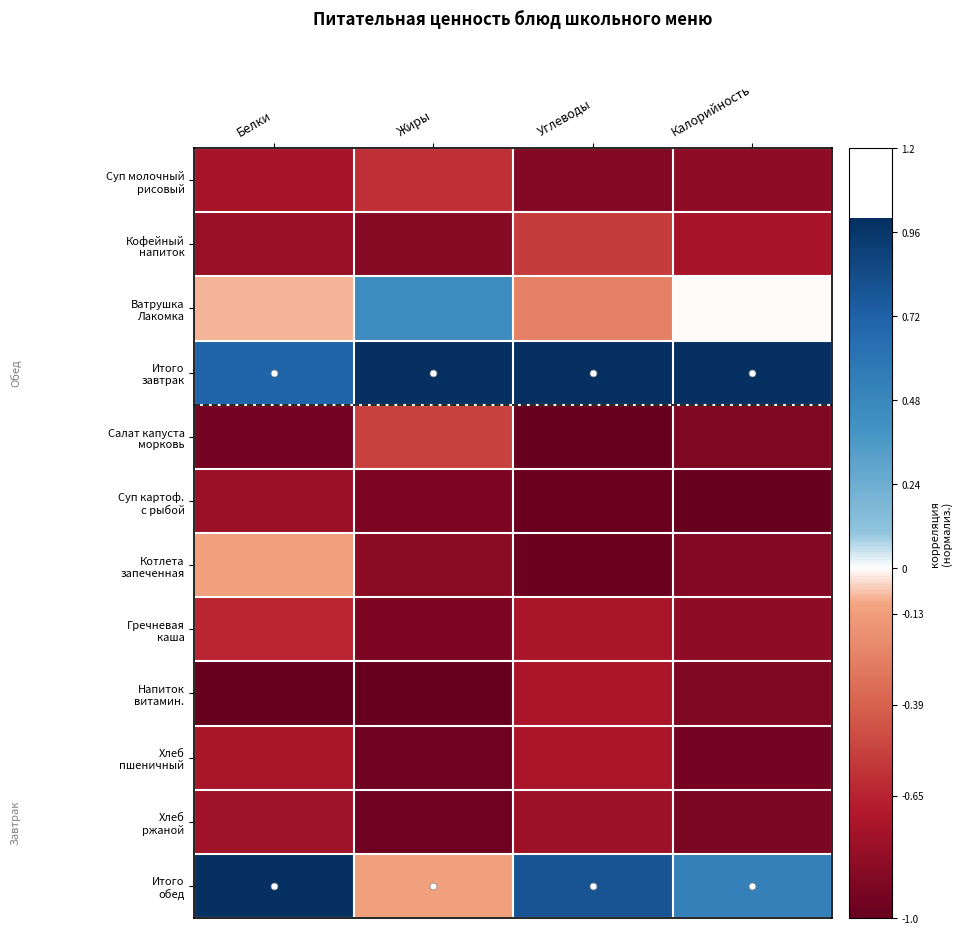

Which series has the largest range (max minus min)?

Итого обед